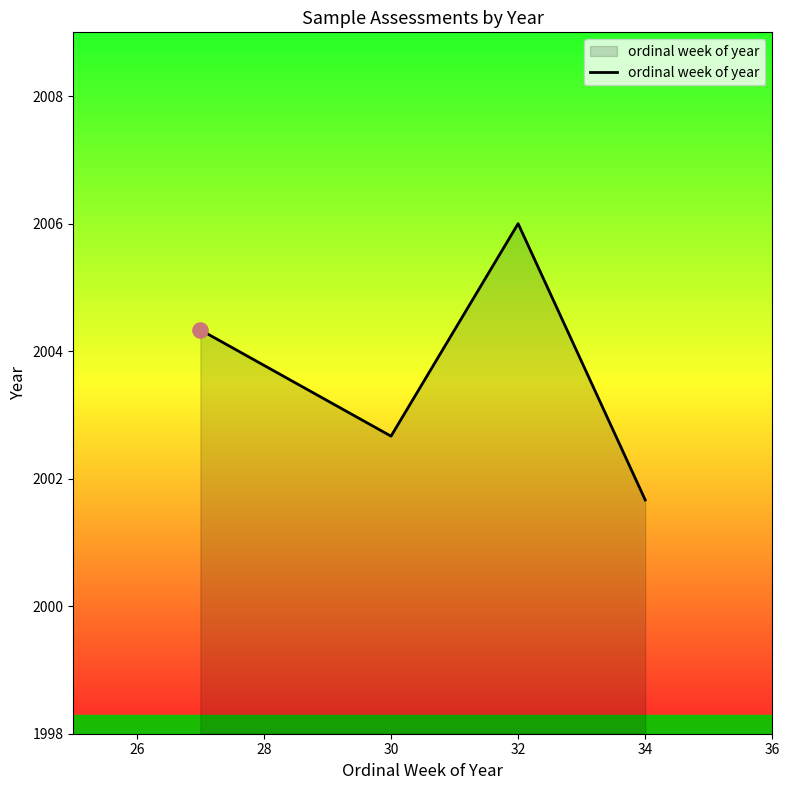

What is the greatest value displayed?

2006.0